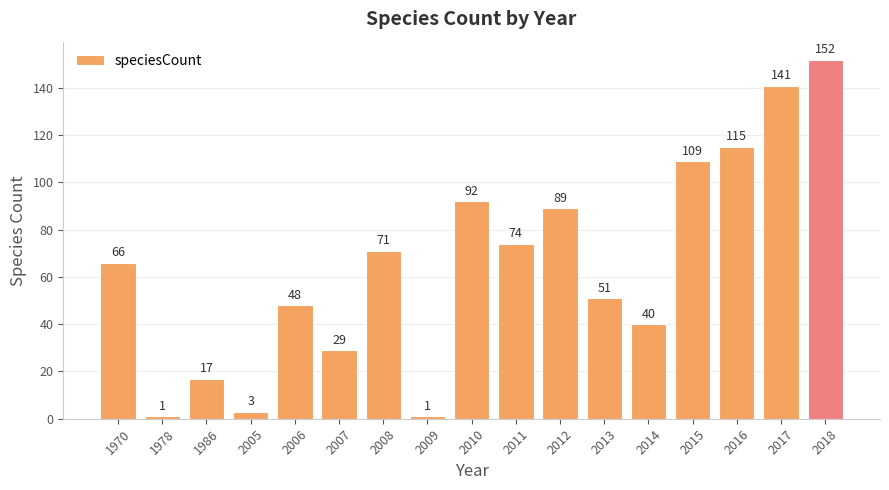

What is the maximum value shown in the chart?

152